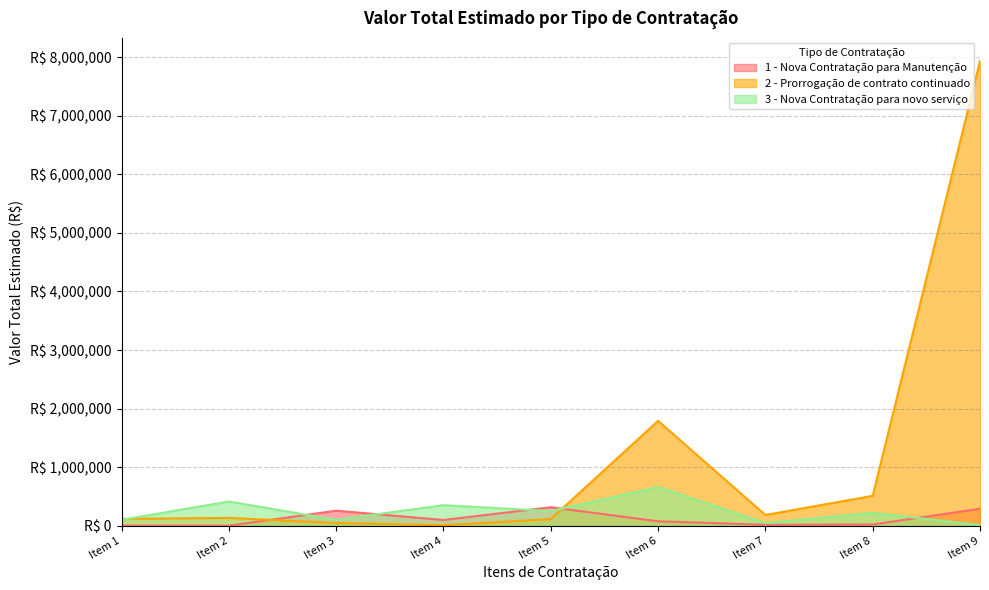

Reading left to right, extract all data points from this chart.

1 - Nova Contratação para Manutenção: Item 1=500.0	Item 2=500.0	Item 3=256051.9	Item 4=97274.5	Item 5=315000.0	Item 6=75039.7	Item 7=15000.0	Item 8=20222.2	Item 9=290000.0
2 - Prorrogação de contrato continuado: Item 1=115290.3	Item 2=132853.5	Item 3=46219.7	Item 4=7064.2	Item 5=112259.8	Item 6=1791119.8	Item 7=182899.0	Item 8=509591.5	Item 9=7934976.5
3 - Nova Contratação para novo serviço: Item 1=100000.0	Item 2=413173.0	Item 3=100299.0	Item 4=350000.0	Item 5=250000.0	Item 6=660000.0	Item 7=44973.1	Item 8=219285.2	Item 9=10000.0